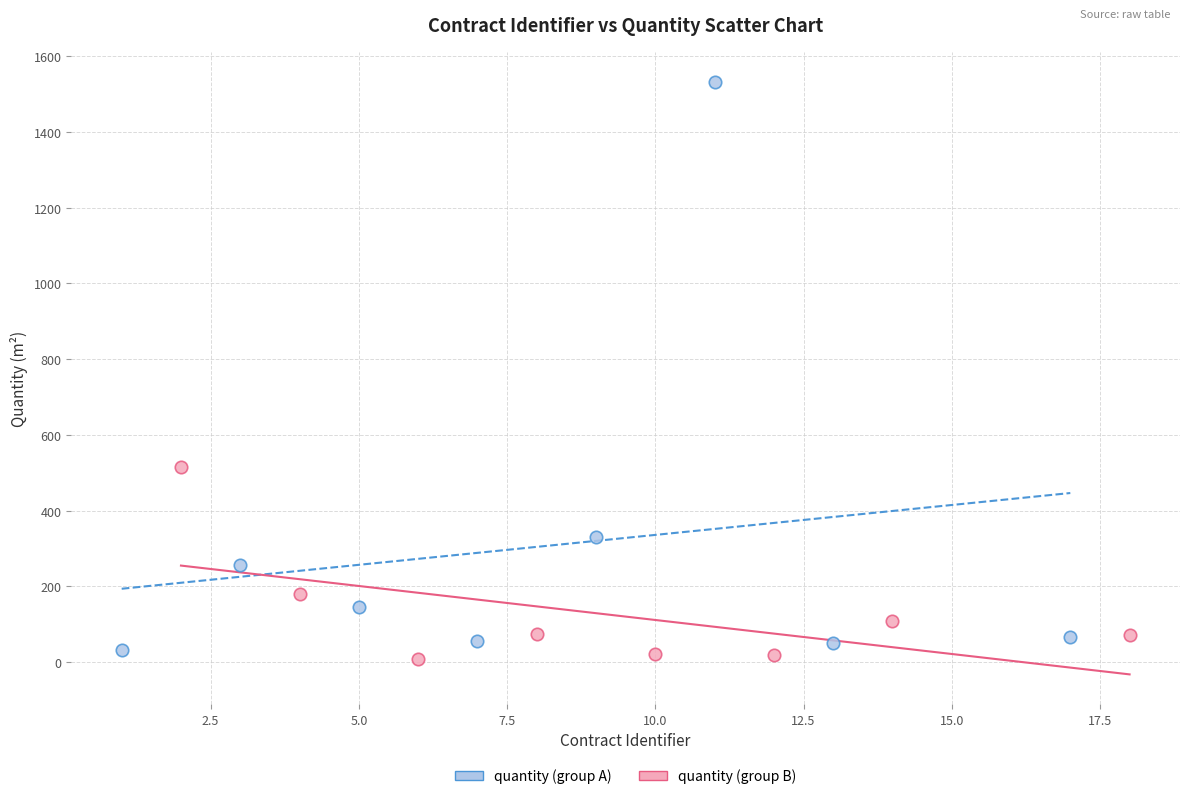

Which series has the largest Y range (max minus min)?

quantity (group A)